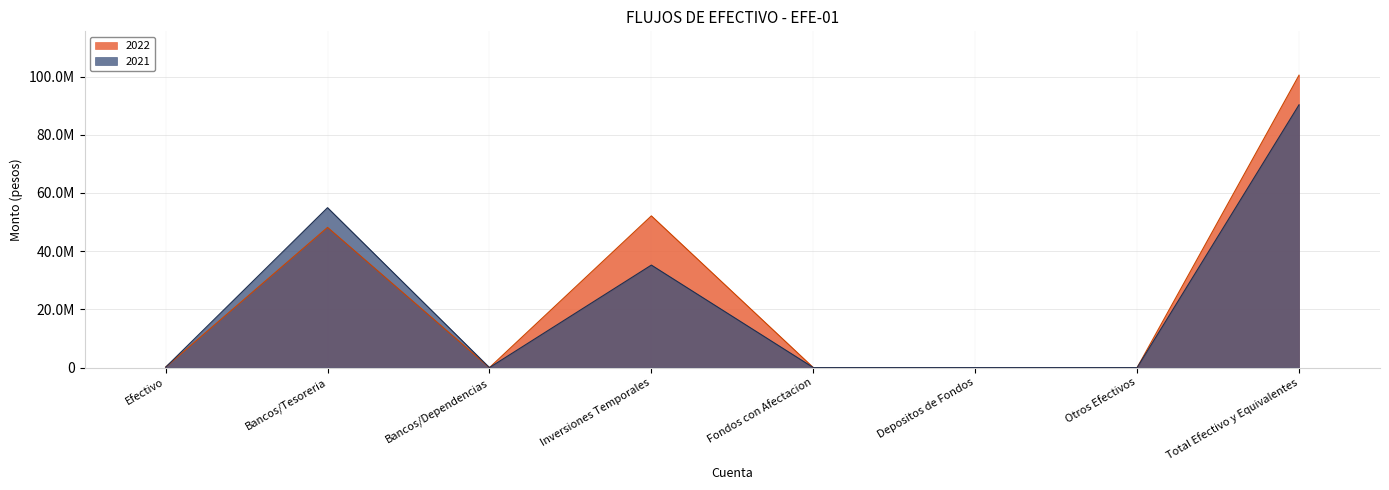

Where is the first local minimum for 2022?

Bancos/Dependencias